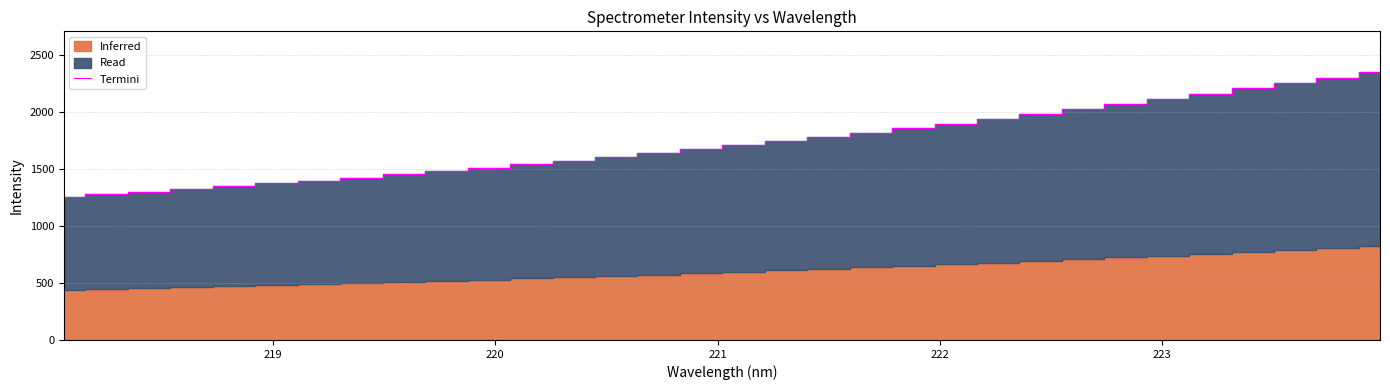

What is the minimum value shown in the chart?

1254.3